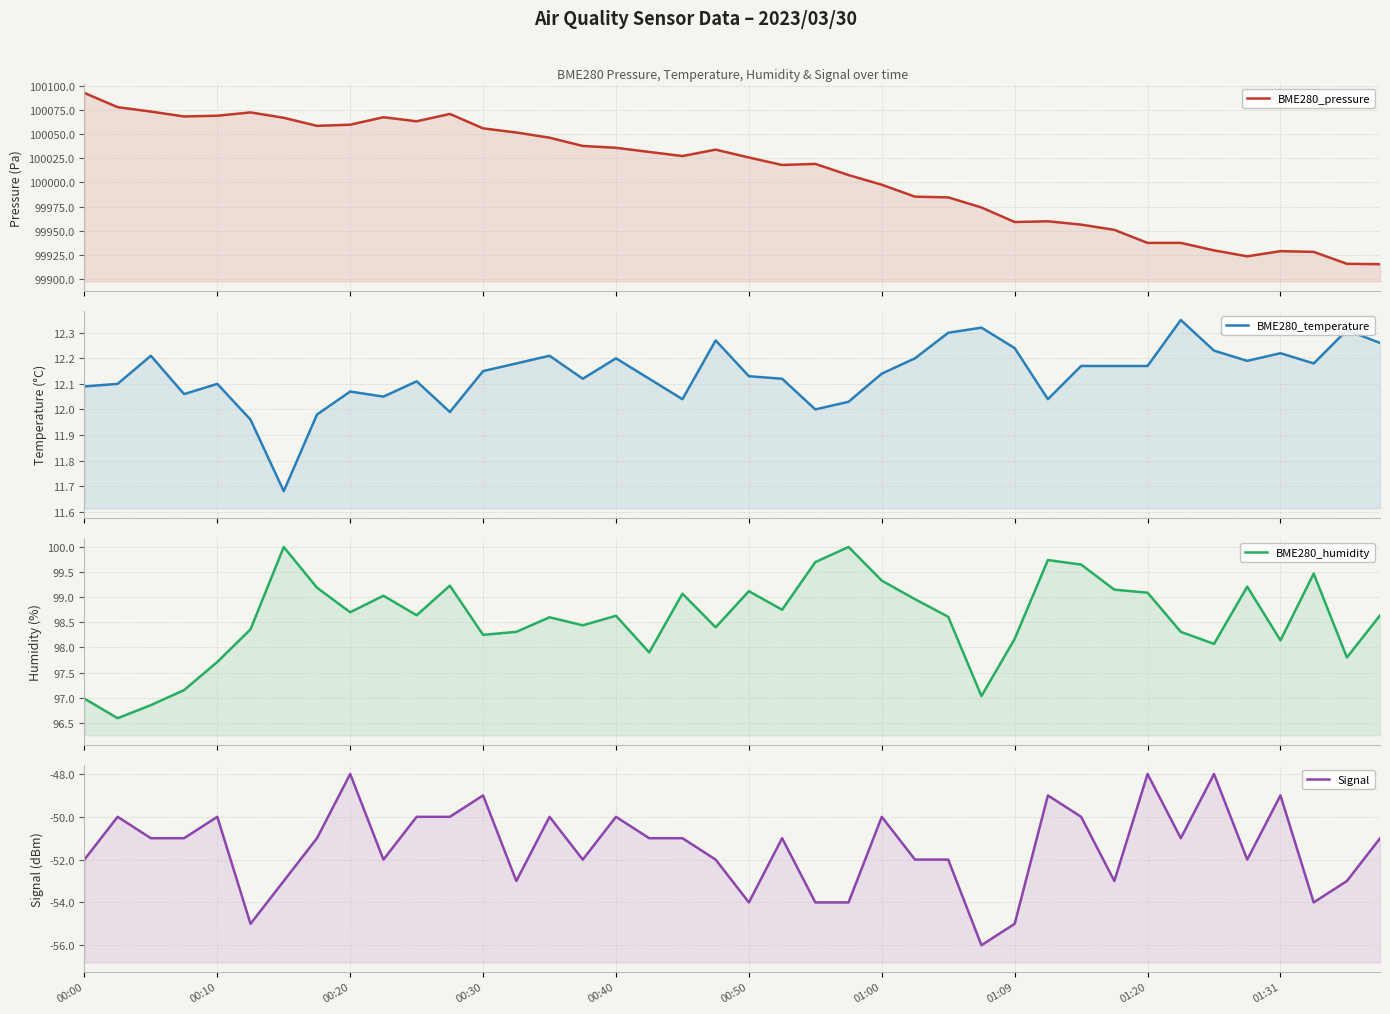

How many lines are shown in the chart?

4